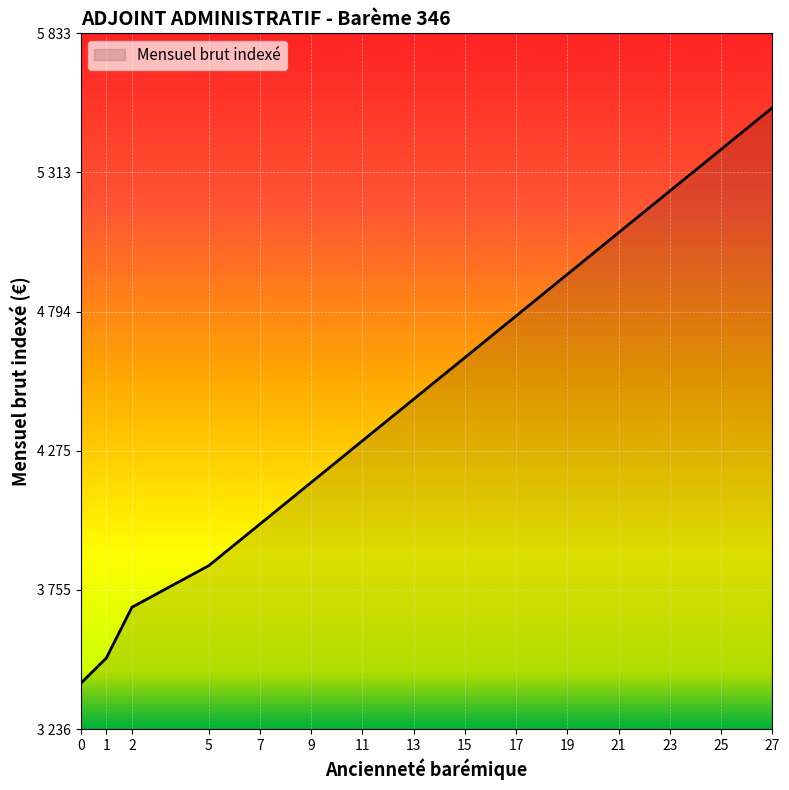

Does the chart have visible grid lines?

Yes